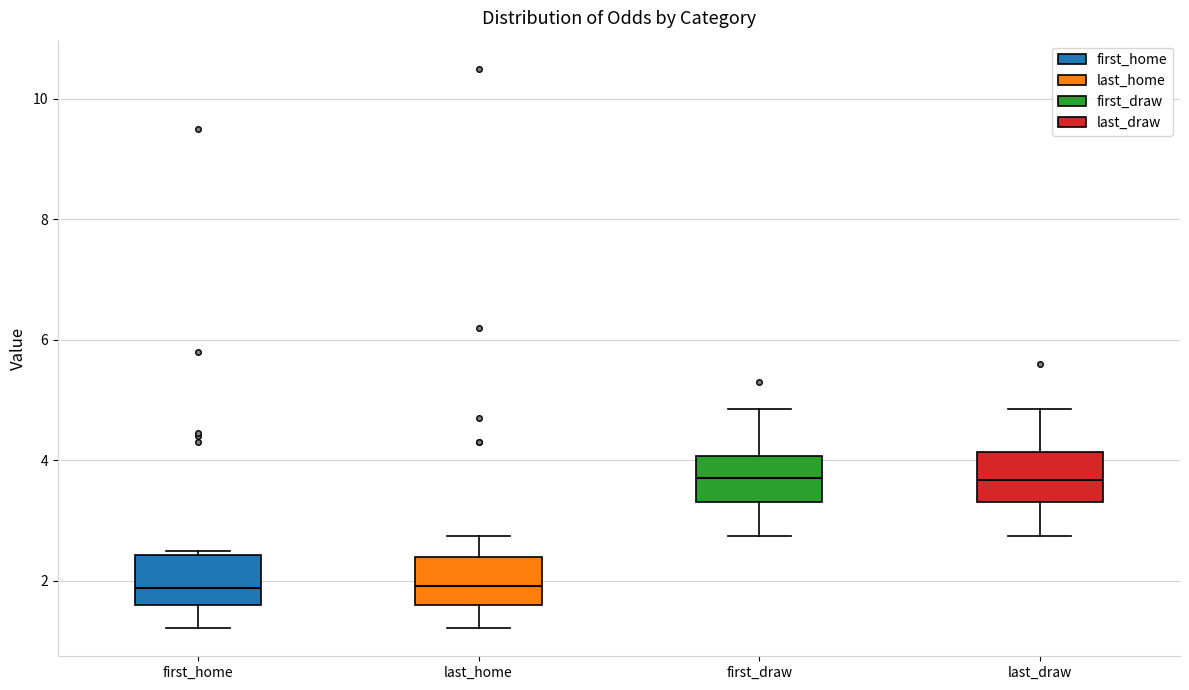

Where does the upper whisker of the box for last_draw end on the y-axis? The values are not printed on the chart, so give them approximately, as read against the axis.

4.8